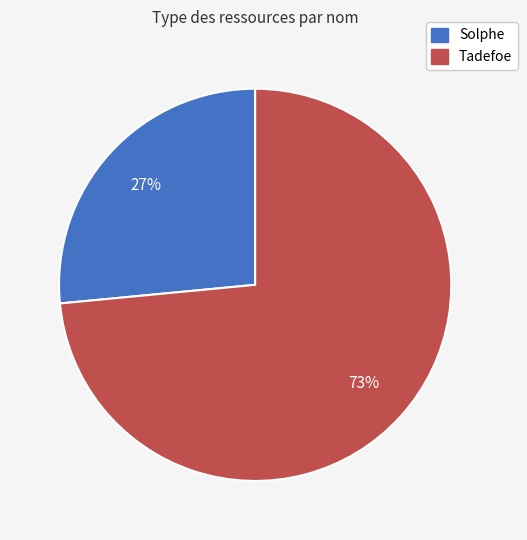

Is it true that Tadefoe is 88% of the pie?

False